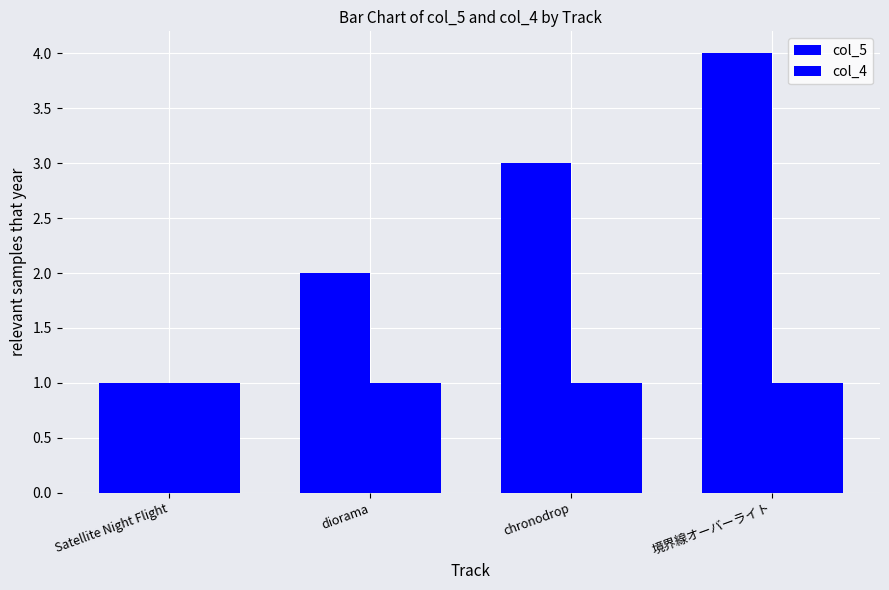

How many bars are there in each group?

2